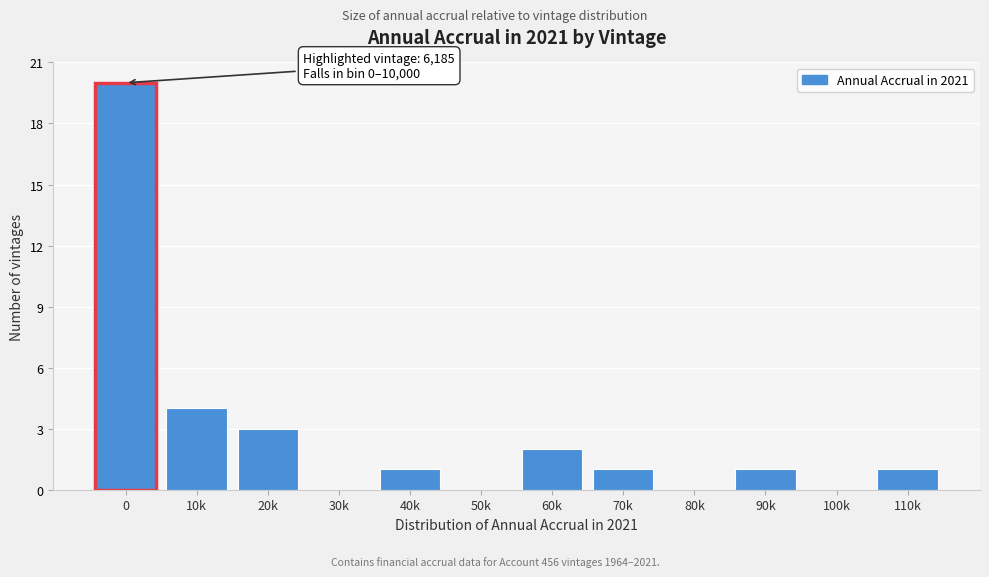

Reading right to left, list all the values displayed in this chart.

110k=1	100k=0	90k=1	80k=0	70k=1	60k=2	50k=0	40k=1	30k=0	20k=3	10k=4	0=20